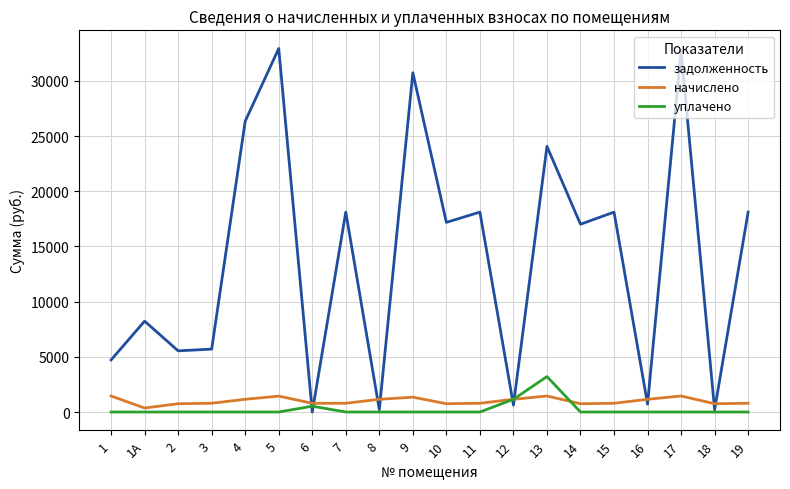

What is the sum of all уплачено values?

4891.8